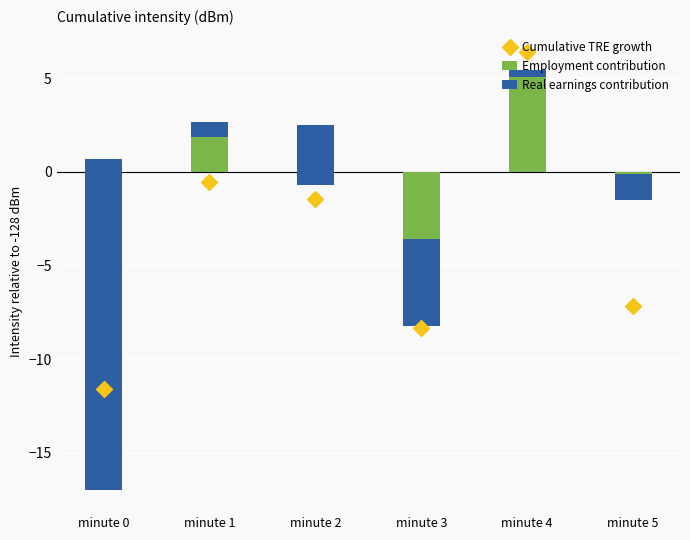

What is the spread (max minus min) of values at minute 2?

5.7